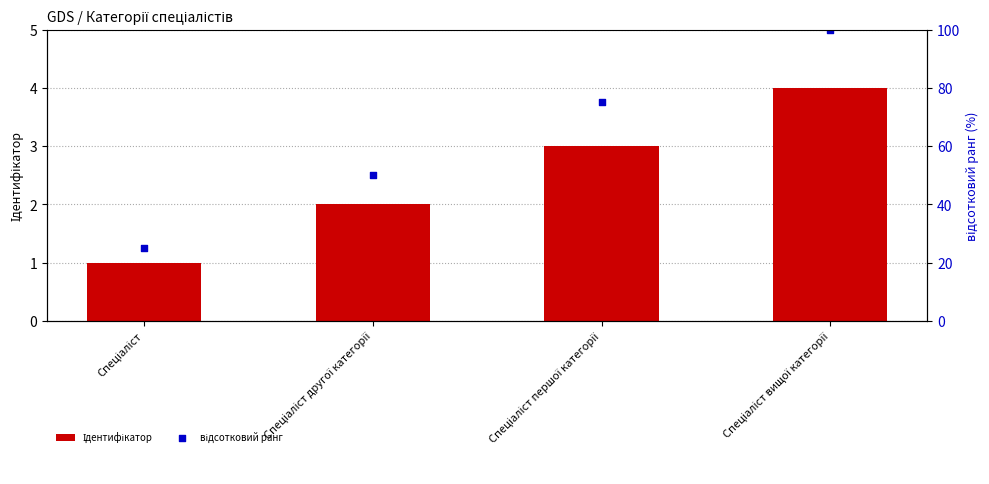

Which series has the widest spread of Y values?

відсотковий ранг